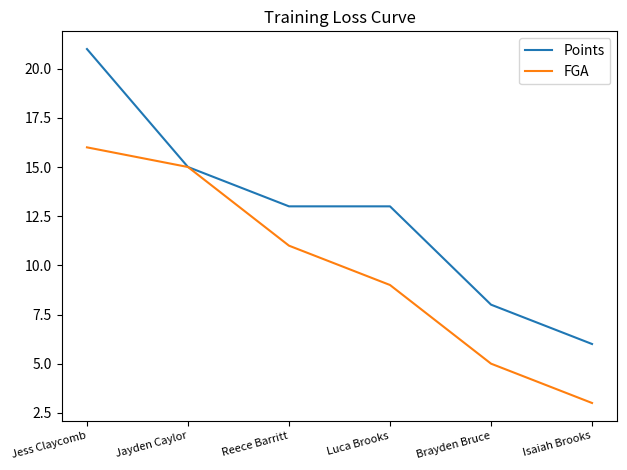

The value of FGA at Jayden Caylor is 9. True or false?

False